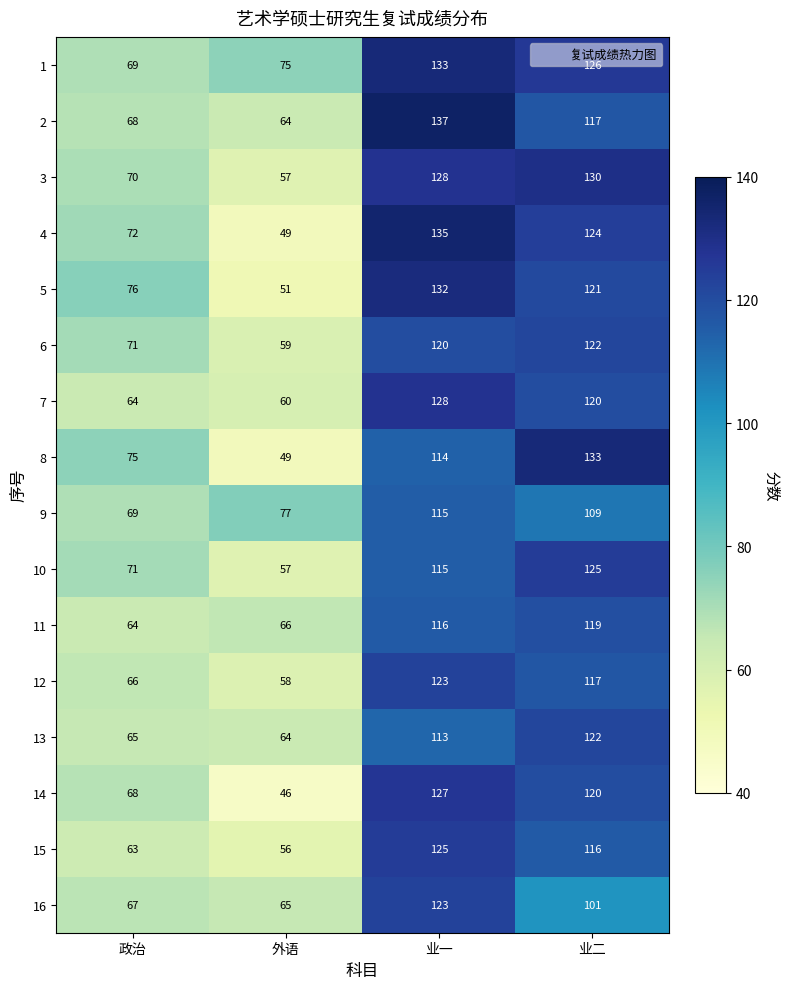

Rank the categories by 14 value from lowest to highest.

外语, 政治, 业二, 业一